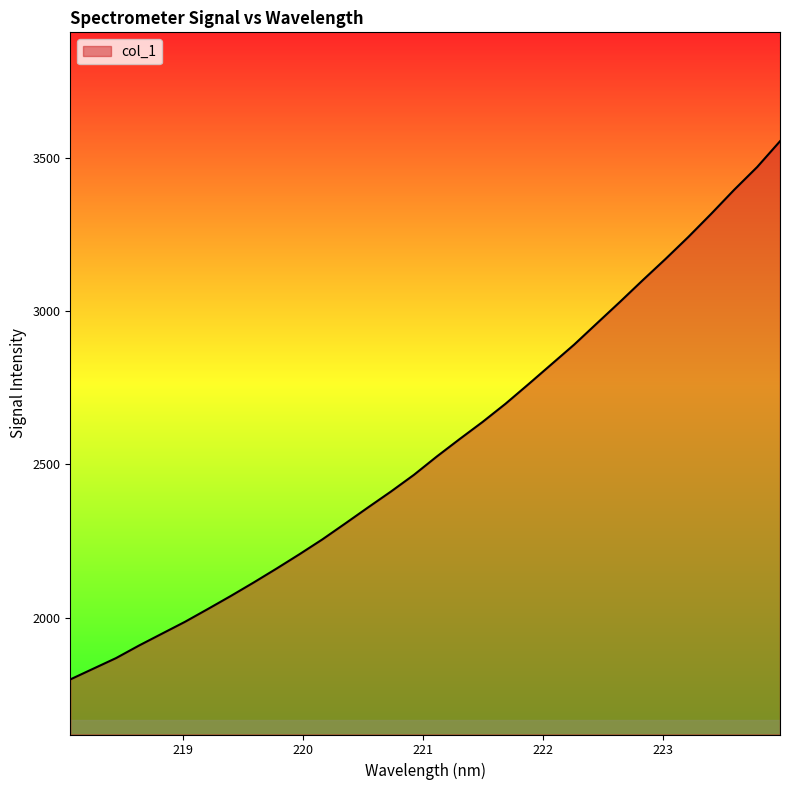

What is the difference between the maximum and minimum values?

1757.0